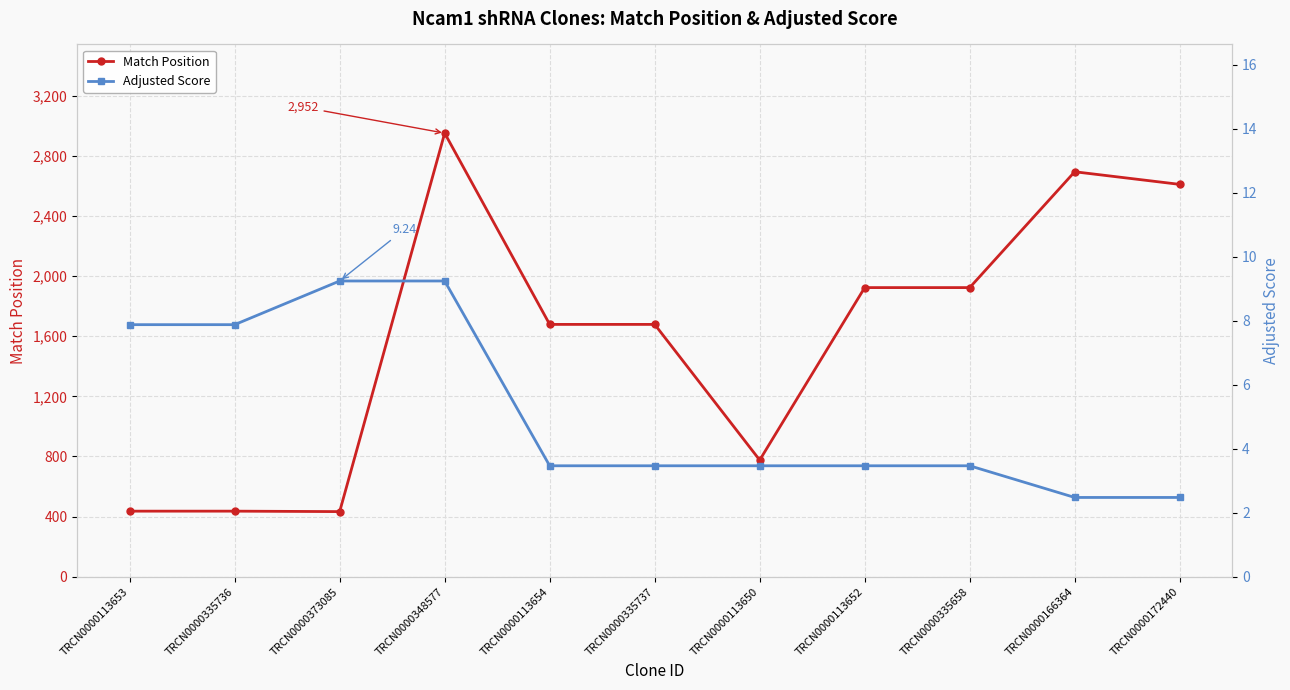

What is the label of the 4th point from the left?

TRCN0000348577